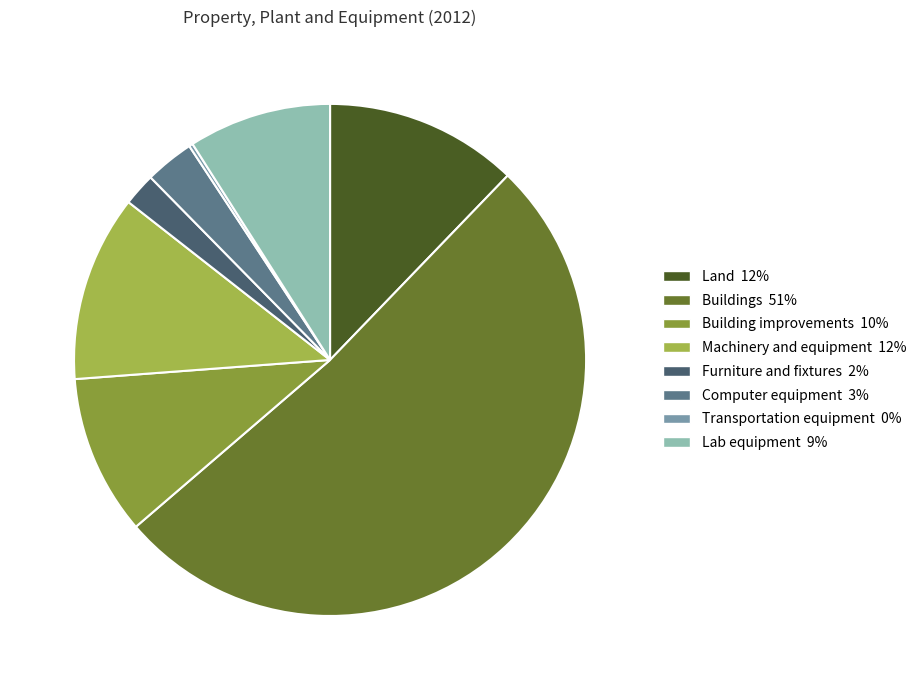

What percentage do Buildings and Machinery and equipment together represent?

63.3%